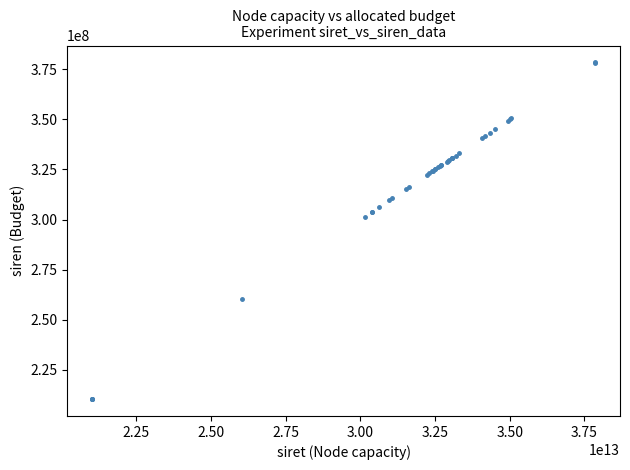

What Y value in the scatter plot is closest to 294396324?

301470837